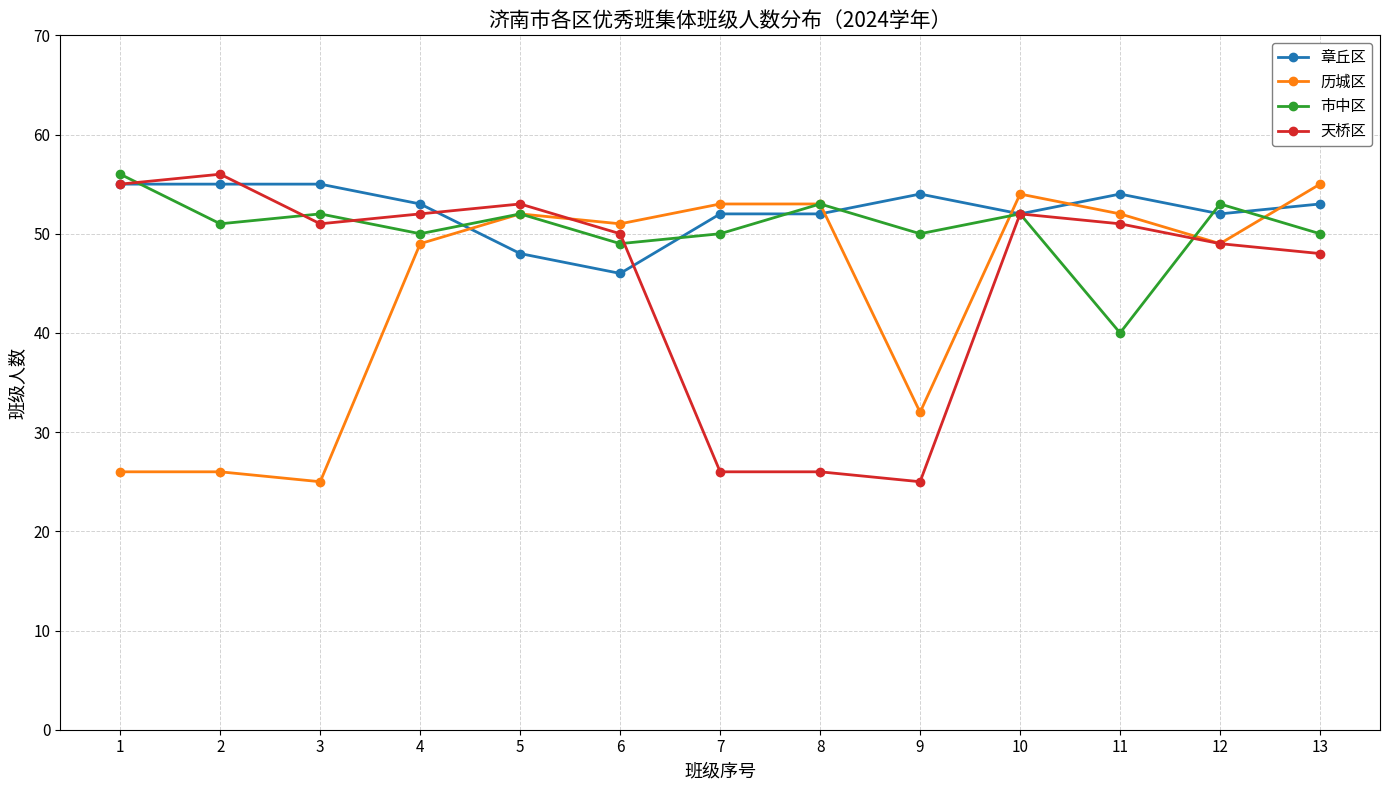

At 9, list the series in order from largest to smallest.

章丘区, 市中区, 历城区, 天桥区